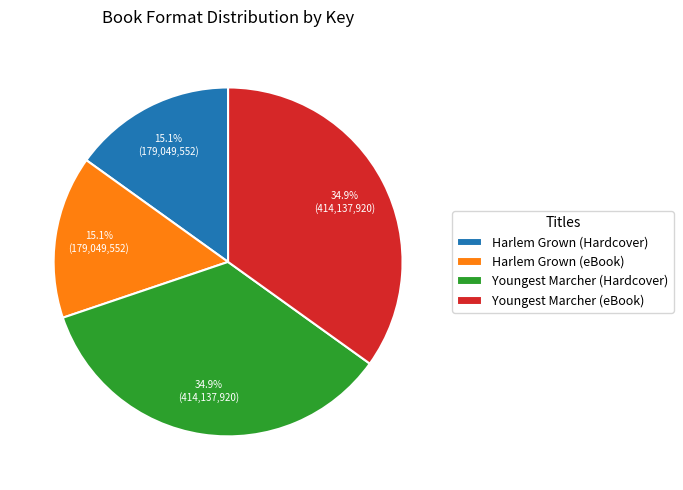

True or false: Harlem Grown (eBook) accounts for 15% of the total.

True